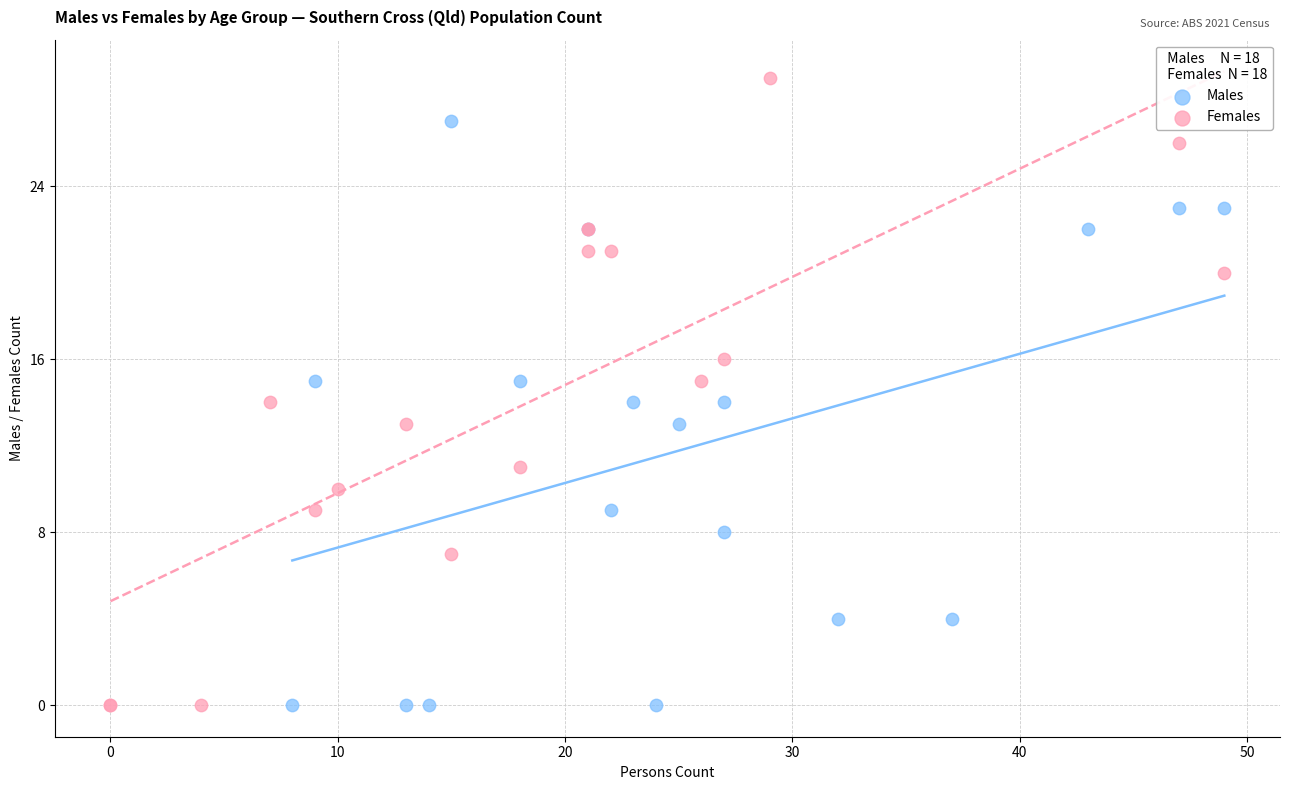

Which series has the widest spread of Y values?

Females